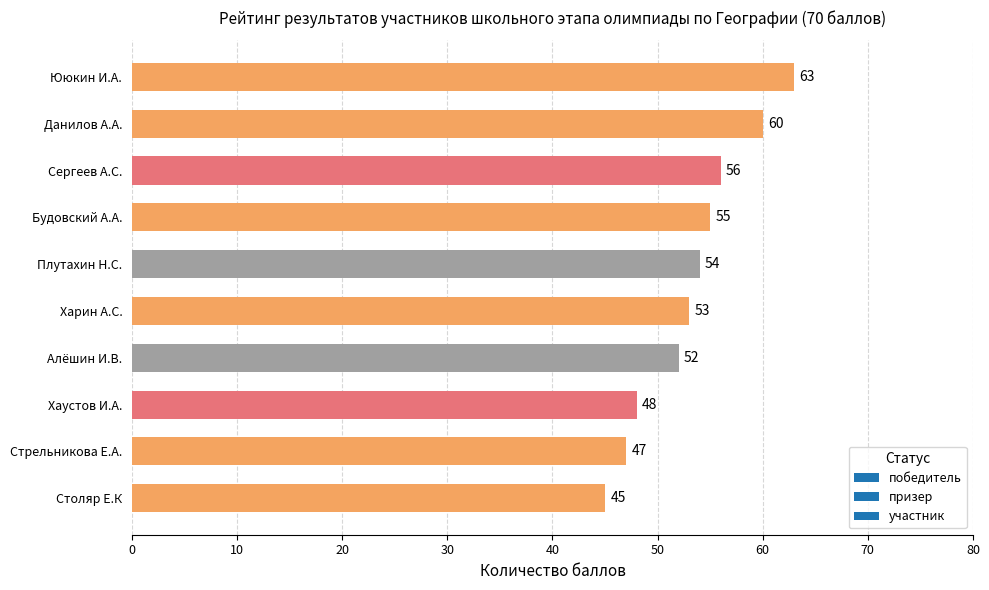

What is the difference between the maximum and minimum values?

18